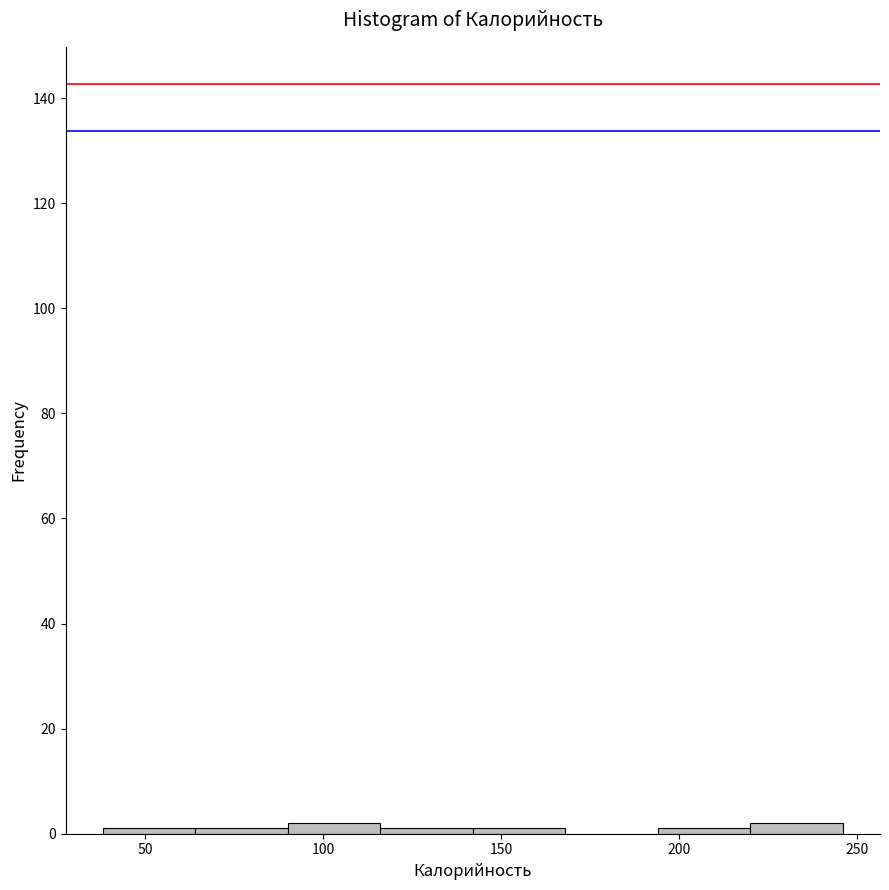

What is the height of the bar covering 90 to 115 on the x-axis? Neither the bar edges nor the heights are printed on the chart, so give them approximately, as read against the axes.

2